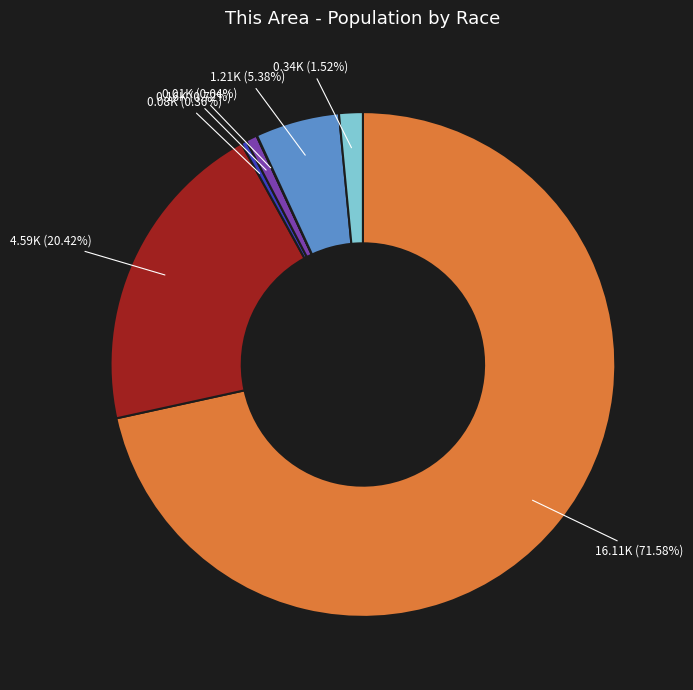

Is there a majority slice in this chart?

Yes